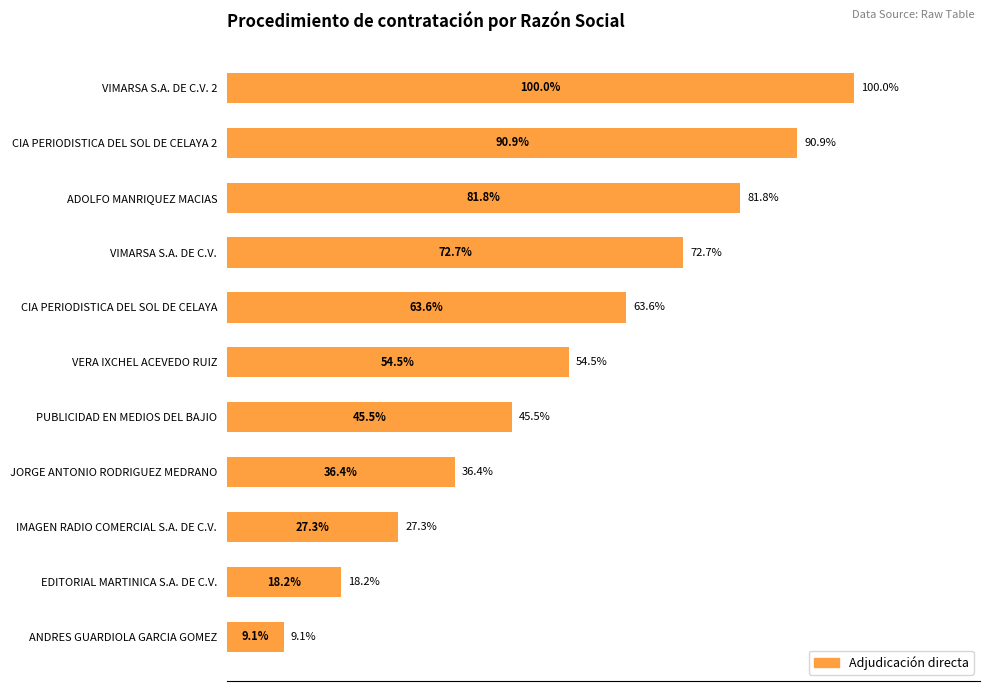

Rank the categories by value from highest to lowest.

VIMARSA S.A. DE C.V. 2, CIA PERIODISTICA DEL SOL DE CELAYA 2, ADOLFO MANRIQUEZ MACIAS, VIMARSA S.A. DE C.V., CIA PERIODISTICA DEL SOL DE CELAYA, VERA IXCHEL ACEVEDO RUIZ, PUBLICIDAD EN MEDIOS DEL BAJIO, JORGE ANTONIO RODRIGUEZ MEDRANO, IMAGEN RADIO COMERCIAL S.A. DE C.V., EDITORIAL MARTINICA S.A. DE C.V., ANDRES GUARDIOLA GARCIA GOMEZ